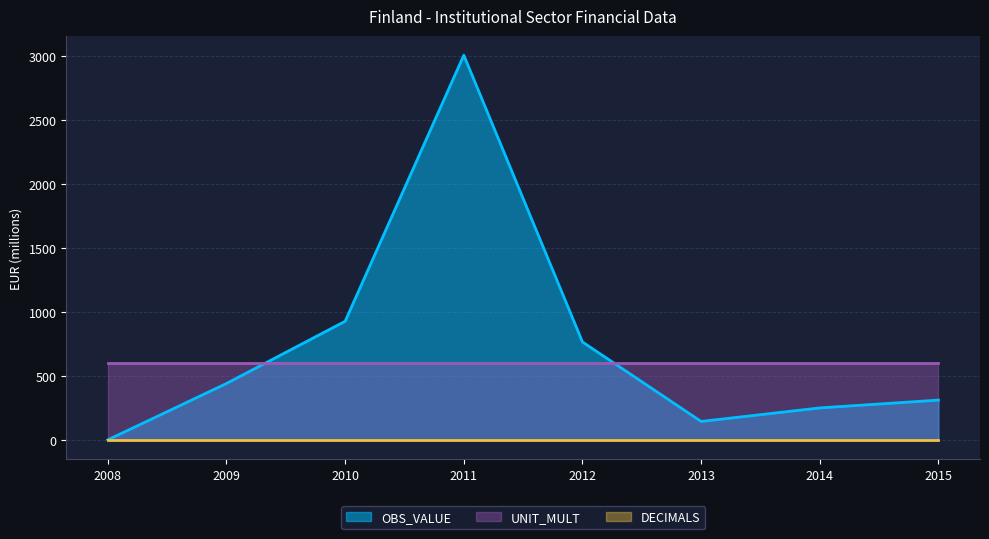

What is the value of the OBS_VALUE point at the 7th from the left?

250